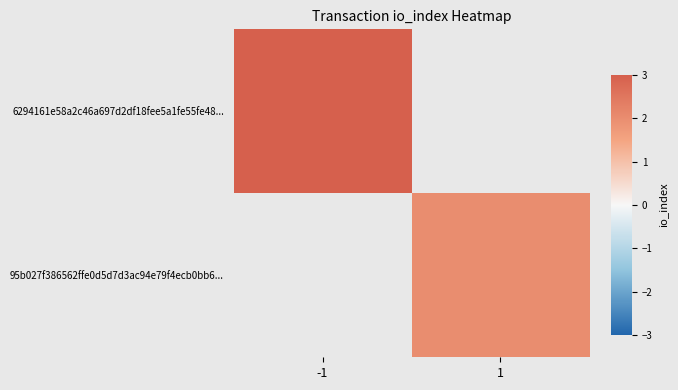

How many data points does each series have?

2